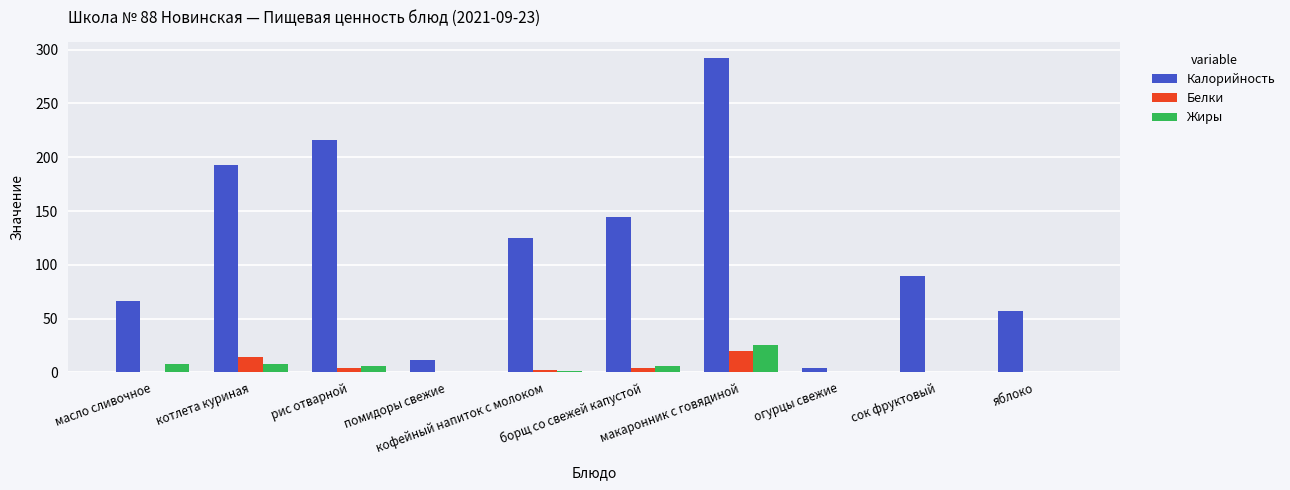

How many groups of bars are there?

10